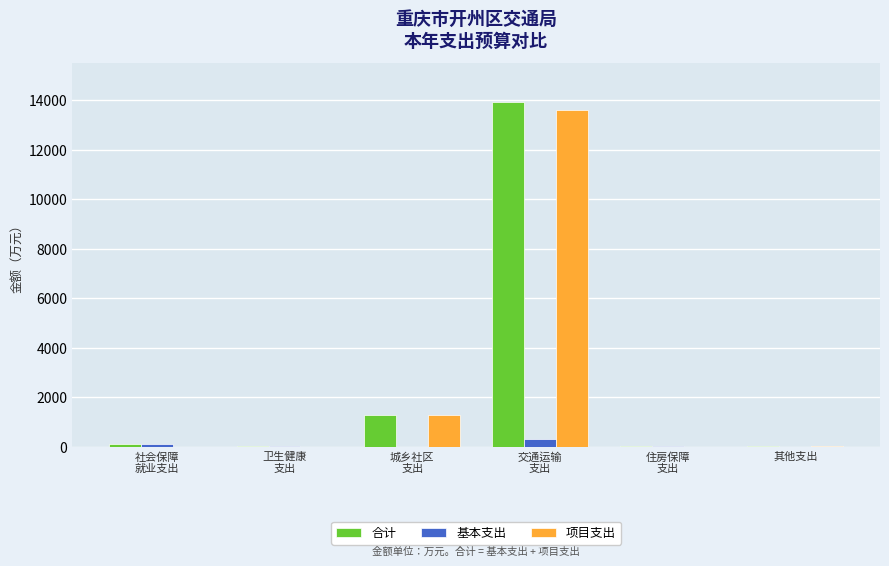

What is the greatest value displayed?

13916.4